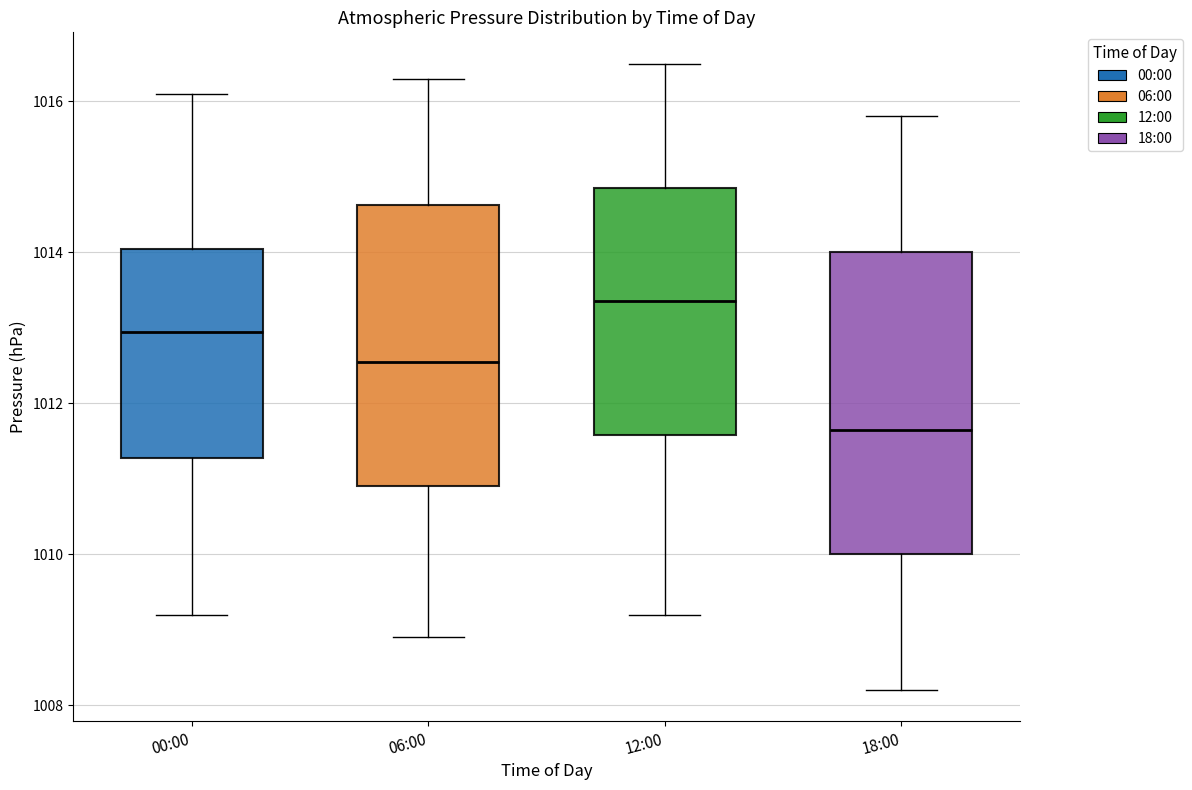

Comparing the boxes themselves (not the whiskers), which one is the tallest?

18:00